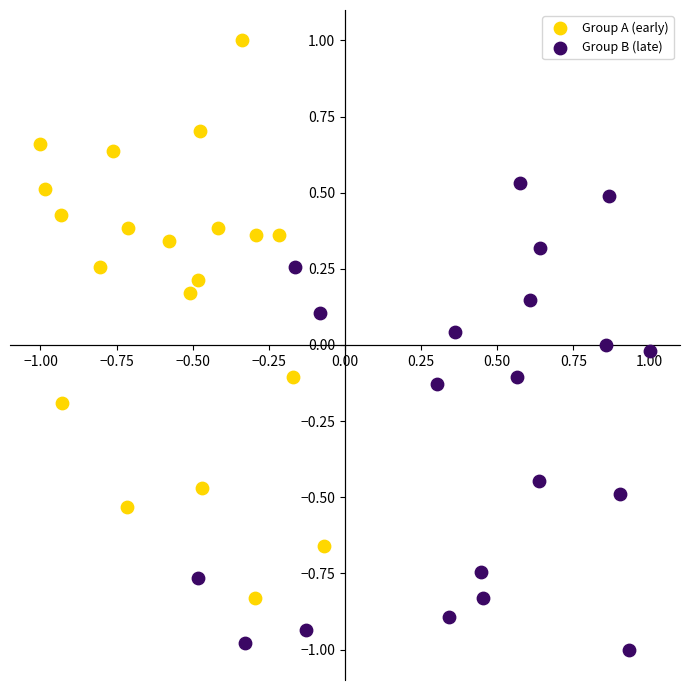

Which series has the widest spread of Y values?

Group A (early)